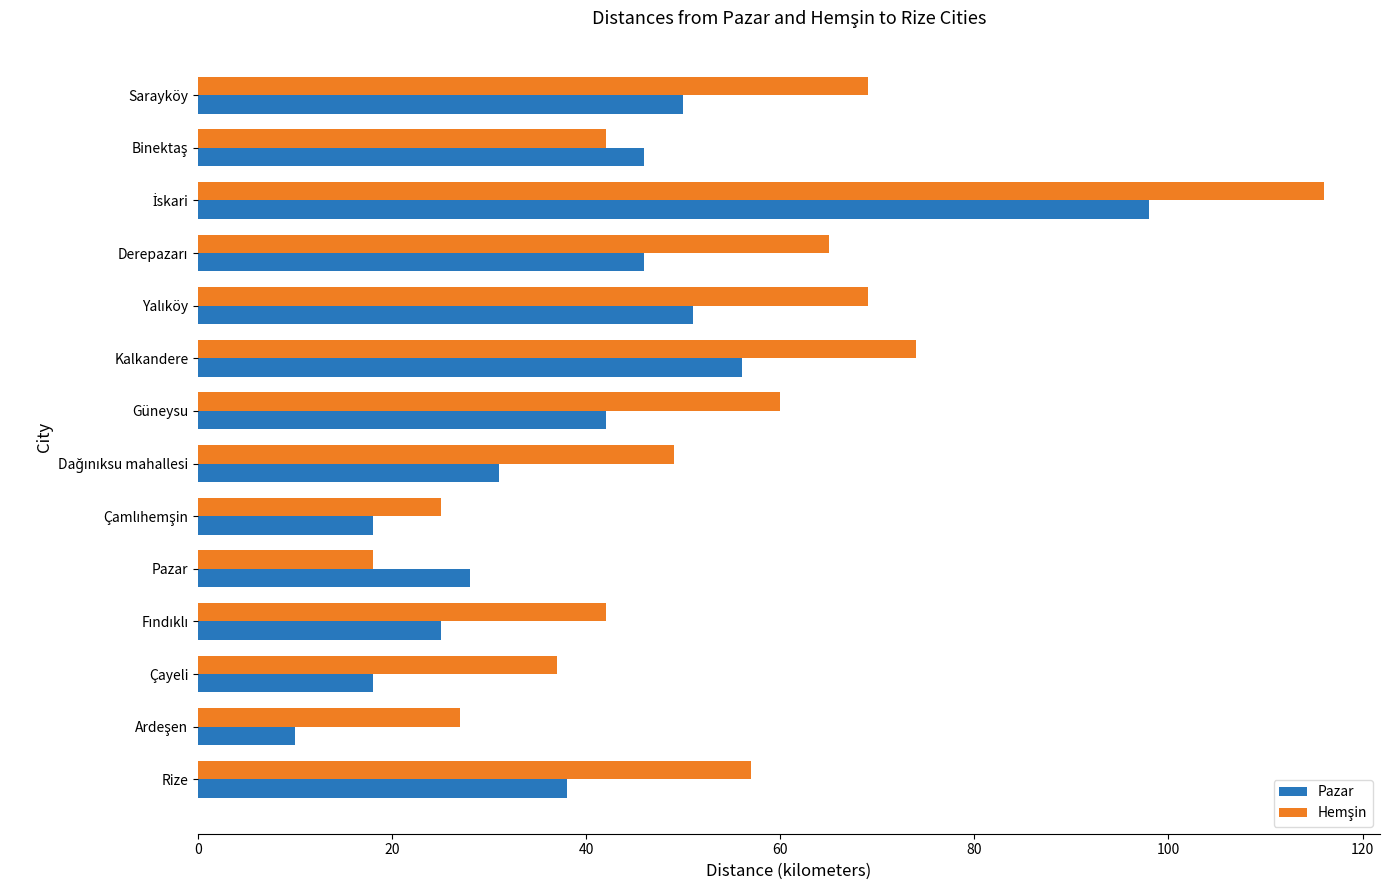

What is the smallest value displayed?

10